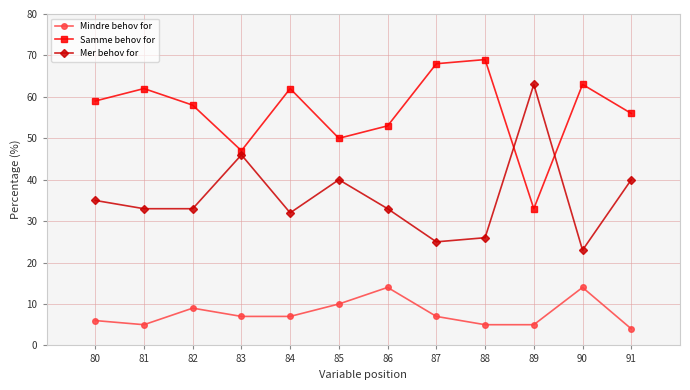

Reading left to right, extract all data points from this chart.

Mindre behov for: 6	5	9	7	7	10	14	7	5	5	14	4
Samme behov for: 59	62	58	47	62	50	53	68	69	33	63	56
Mer behov for: 35	33	33	46	32	40	33	25	26	63	23	40